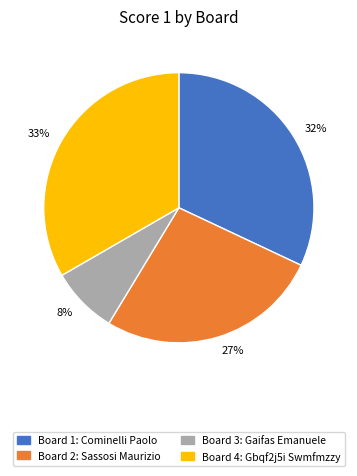

Rank the categories by value from lowest to highest.

8%, 27%, 32%, 33%